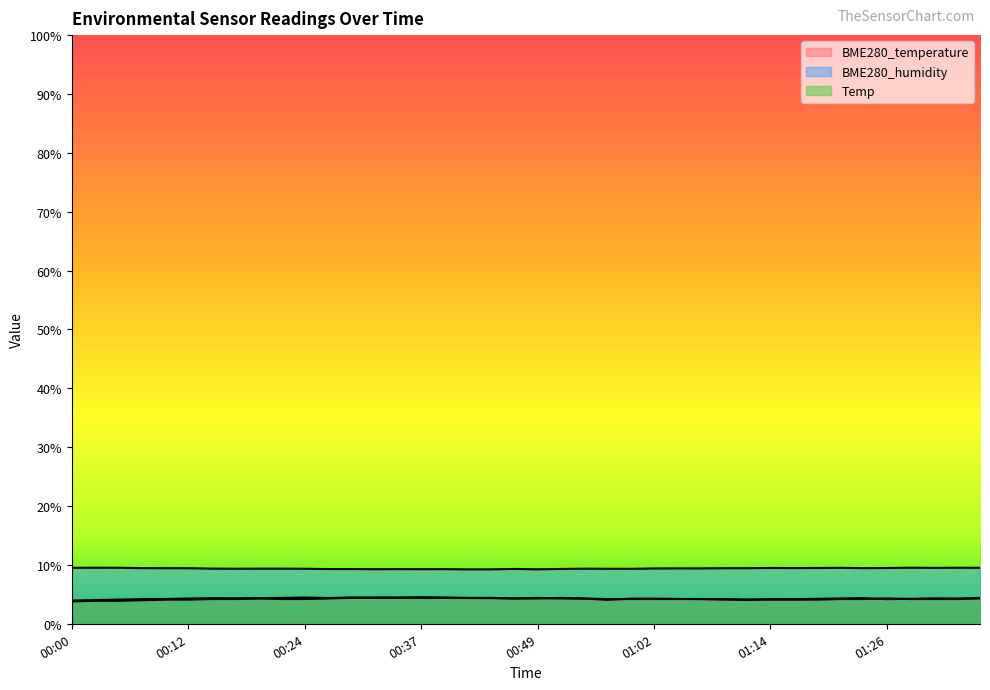

Reading left to right, what are all the values shown in this chart?

BME280_temperature: 00:00=4.0	00:02=4.0	00:05=4.1	00:07=4.2	00:09=4.2	00:12=4.3	00:14=4.3	00:17=4.3	00:19=4.3	00:22=4.4	00:24=4.5	00:27=4.4	00:29=4.5	00:32=4.5	00:34=4.5	00:37=4.5	00:39=4.5	00:42=4.4	00:44=4.3	00:47=4.3	00:49=4.4	00:52=4.3	00:54=4.3	00:57=4.1	00:59=4.3	01:02=4.3	01:04=4.2	01:07=4.2	01:09=4.1	01:12=4.1	01:14=4.2	01:16=4.2	01:19=4.2	01:21=4.3	01:24=4.3	01:26=4.2	01:29=4.2	01:31=4.3	01:34=4.3	01:36=4.4
BME280_humidity: 00:00=9.5	00:02=9.5	00:05=9.5	00:07=9.5	00:09=9.4	00:12=9.4	00:14=9.4	00:17=9.3	00:19=9.4	00:22=9.4	00:24=9.3	00:27=9.3	00:29=9.3	00:32=9.3	00:34=9.3	00:37=9.3	00:39=9.3	00:42=9.2	00:44=9.2	00:47=9.3	00:49=9.3	00:52=9.3	00:54=9.4	00:57=9.3	00:59=9.3	01:02=9.4	01:04=9.4	01:07=9.4	01:09=9.4	01:12=9.4	01:14=9.5	01:16=9.5	01:19=9.5	01:21=9.5	01:24=9.4	01:26=9.5	01:29=9.5	01:31=9.5	01:34=9.5	01:36=9.5
Temp: 00:00=3.8	00:02=3.9	00:05=3.9	00:07=4.0	00:09=4.1	00:12=4.1	00:14=4.2	00:17=4.2	00:19=4.3	00:22=4.2	00:24=4.2	00:27=4.3	00:29=4.4	00:32=4.4	00:34=4.4	00:37=4.4	00:39=4.4	00:42=4.4	00:44=4.4	00:47=4.3	00:49=4.3	00:52=4.4	00:54=4.3	00:57=4.2	00:59=4.2	01:02=4.2	01:04=4.2	01:07=4.2	01:09=4.2	01:12=4.1	01:14=4.1	01:16=4.1	01:19=4.1	01:21=4.2	01:24=4.2	01:26=4.3	01:29=4.2	01:31=4.2	01:34=4.2	01:36=4.3